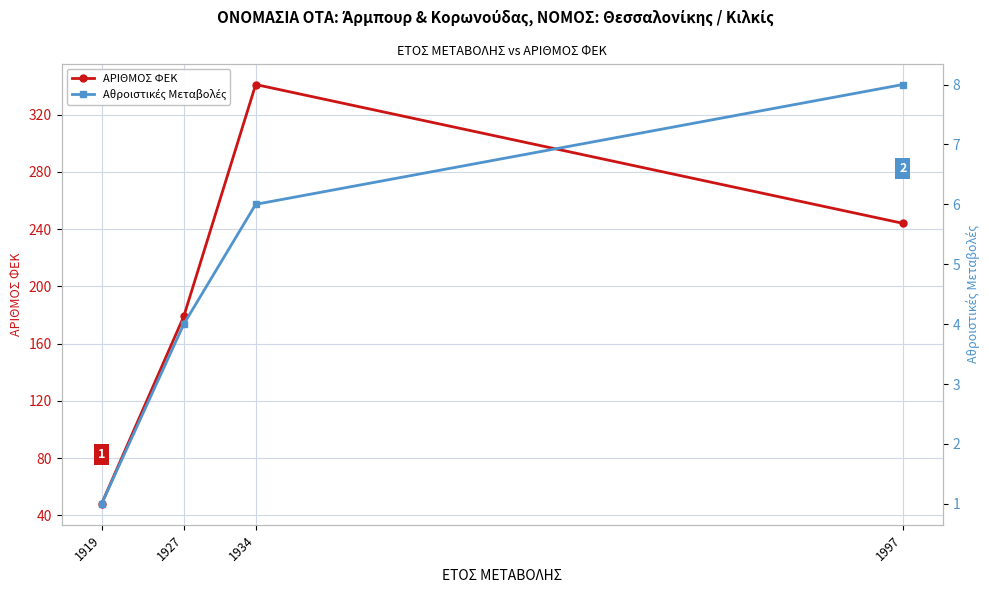

Reading right to left, list all the values displayed in this chart.

ΑΡΙΘΜΟΣ ΦΕΚ: 1997=244	1934=341	1927=179	1919=48
Αθροιστικές Μεταβολές: 1997=8	1934=6	1927=4	1919=1